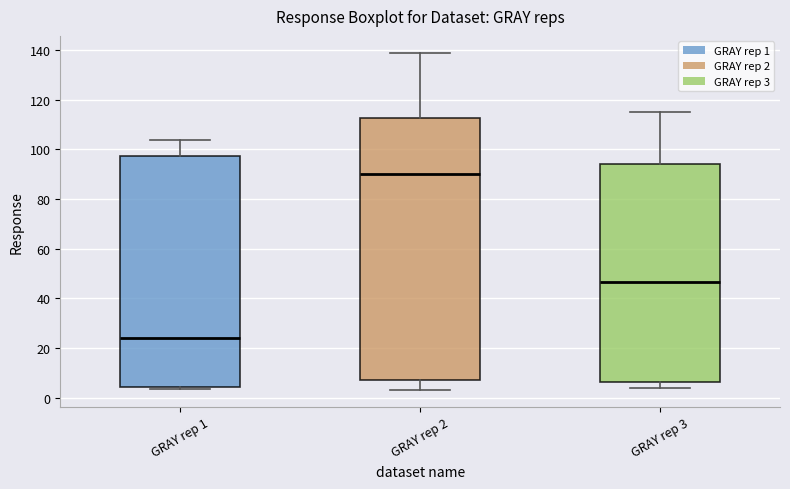

Comparing the boxes themselves (not the whiskers), which one is the tallest?

GRAY rep 2